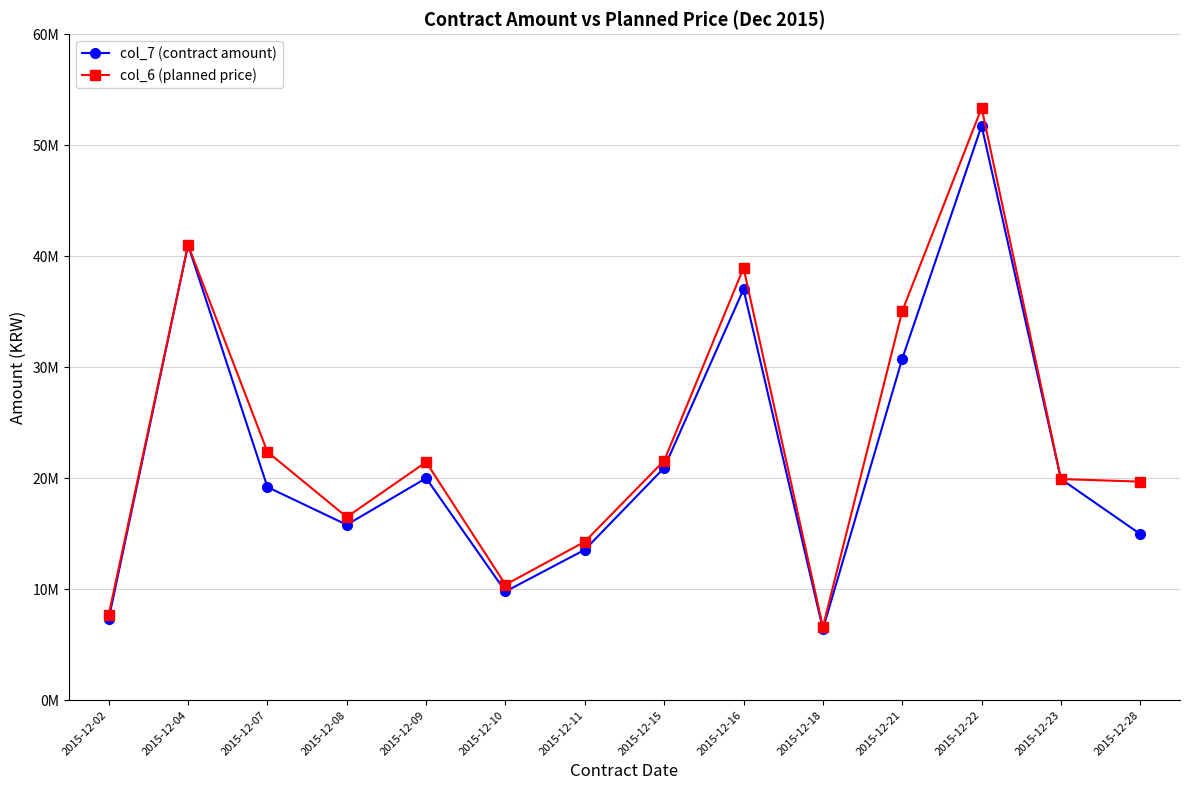

Does the chart have visible grid lines?

Yes